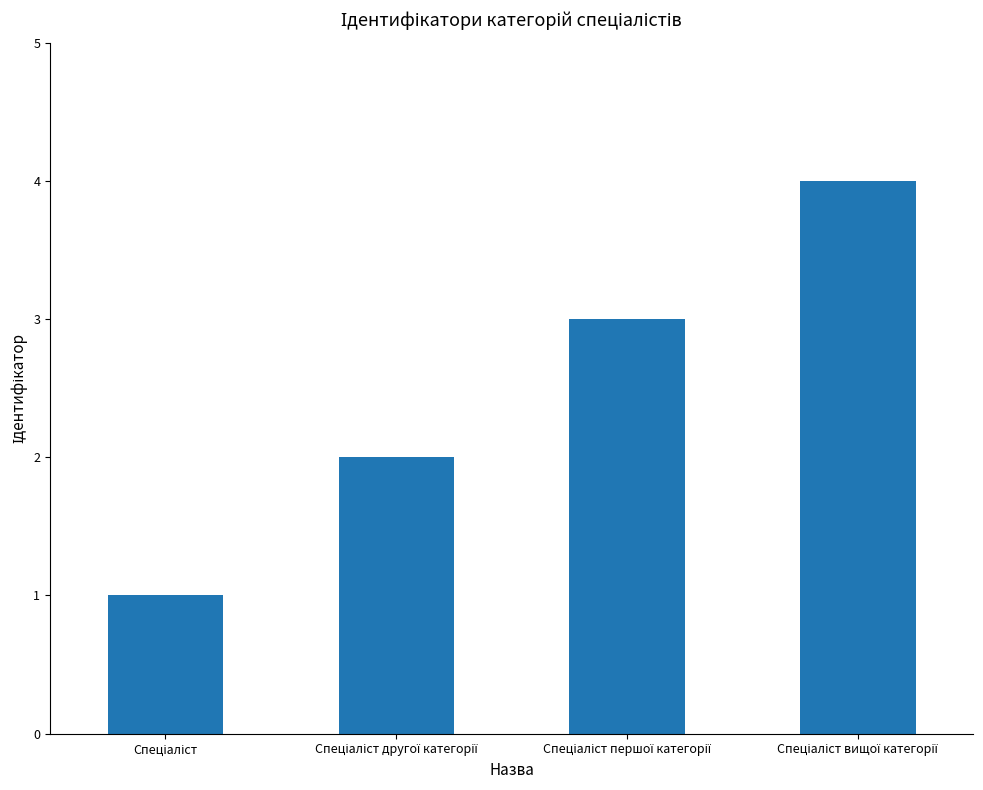

What is the difference between the maximum and minimum values?

3